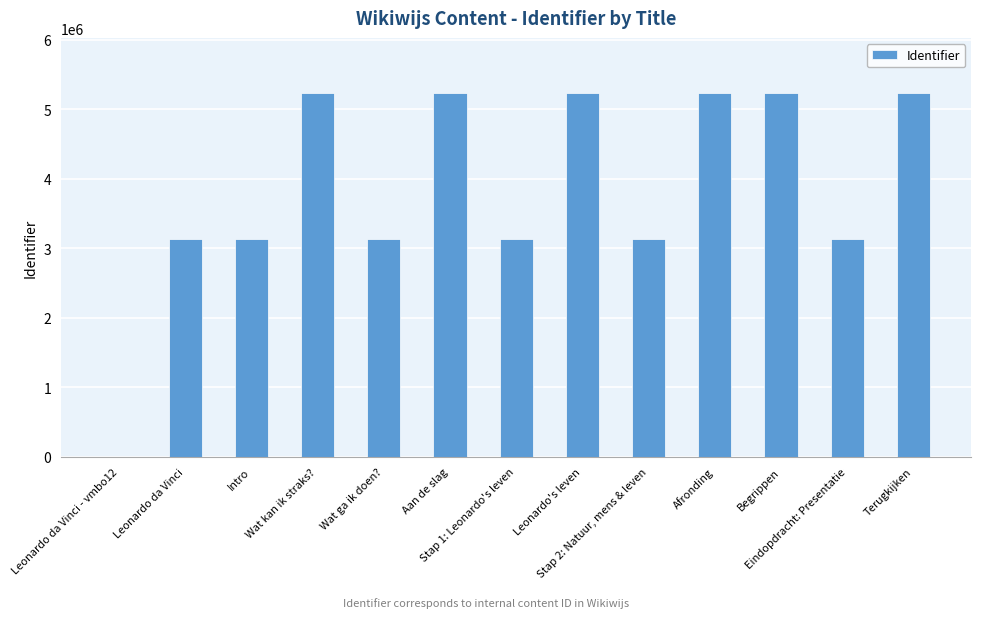

Are the bars grouped side by side (vs. stacked)?

No